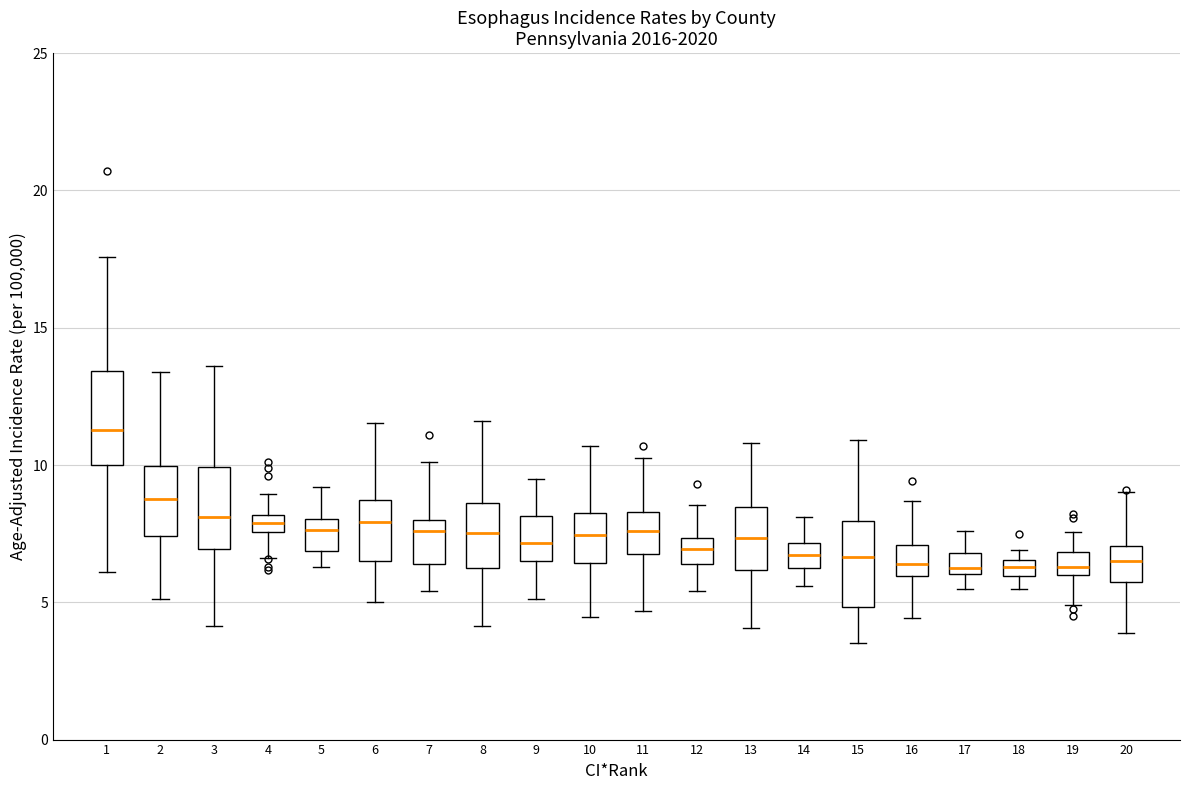

Where is the lower edge of the box at x = 20 on the y-axis? The values are not printed on the chart, so give them approximately, as read against the axis.

5.5